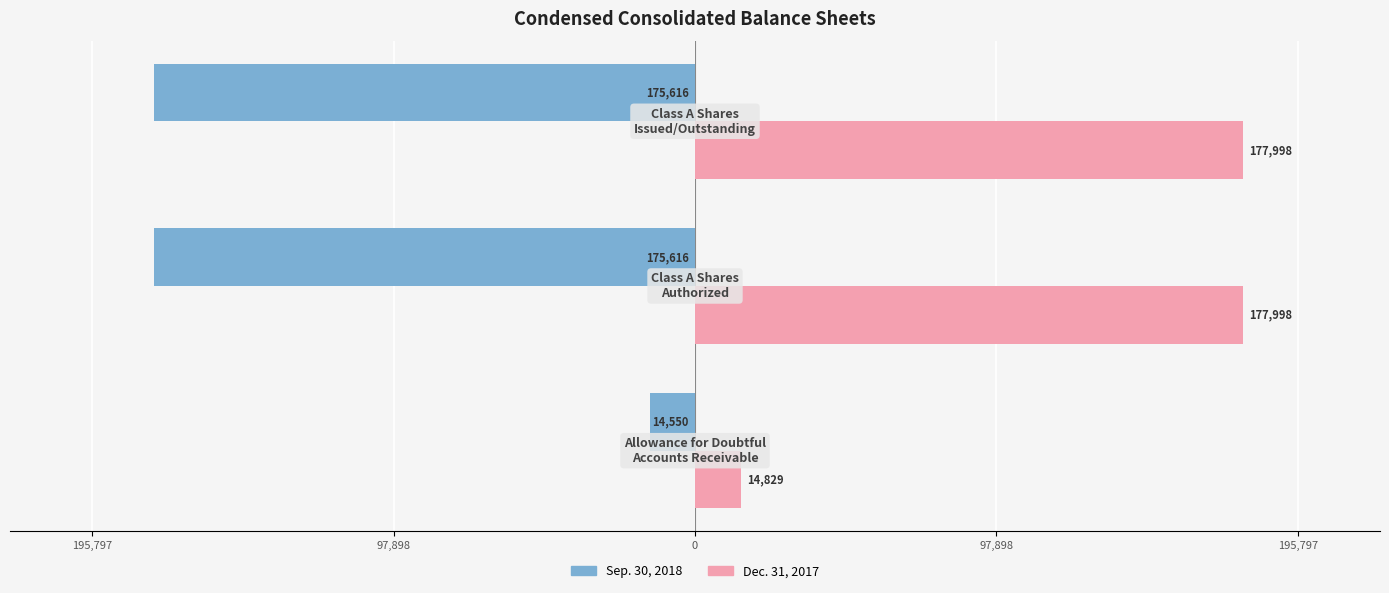

What are all the series names shown in the legend?

Sep. 30, 2018, Dec. 31, 2017